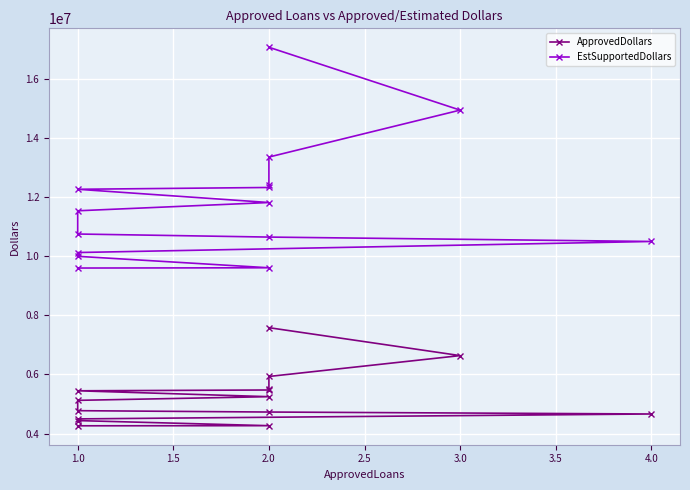

How many lines are shown in the chart?

2